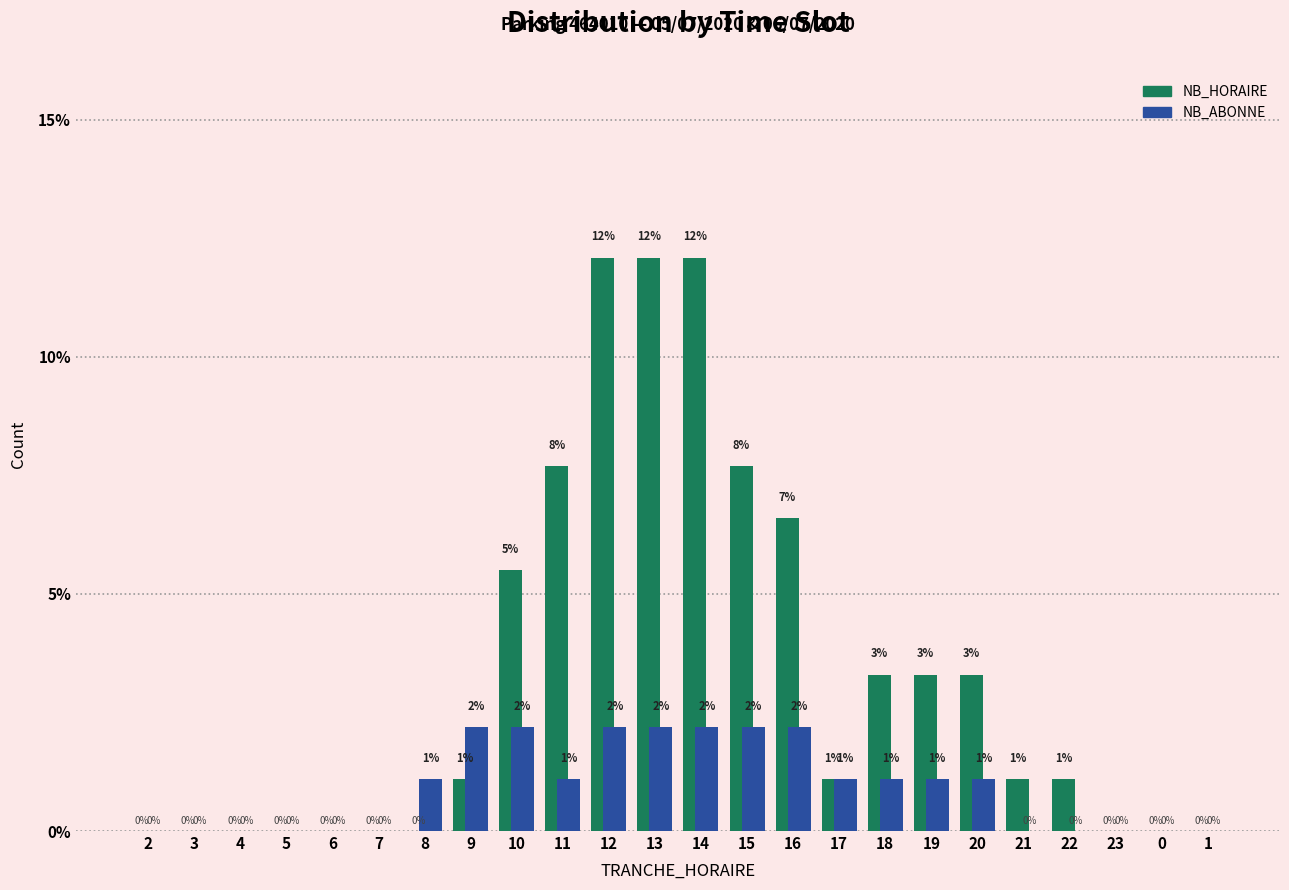

Are the bars grouped side by side (vs. stacked)?

Yes